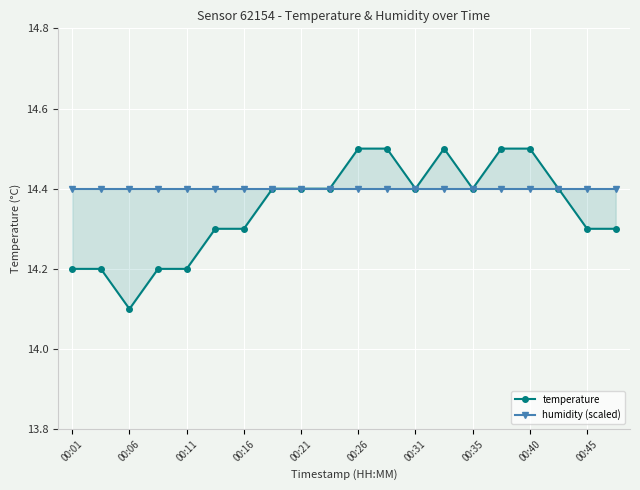

The temperature series shows 8.1 at 17. True or false?

False